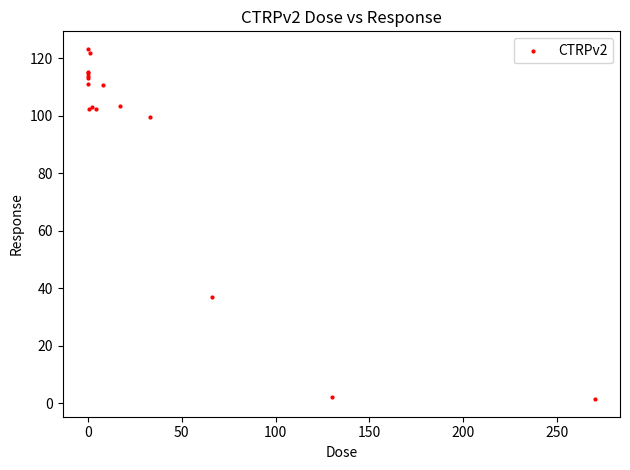

What Y value in the scatter plot is closest to 62?

36.8